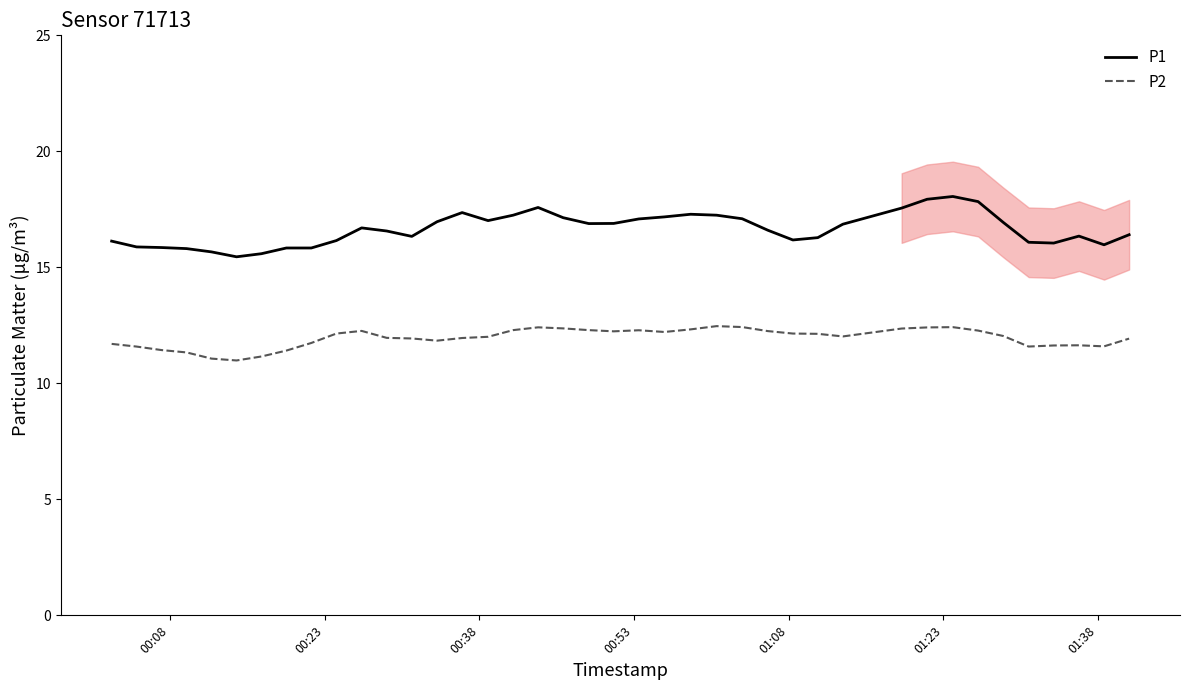

True or false: P2 and P1 cross at least once.

False